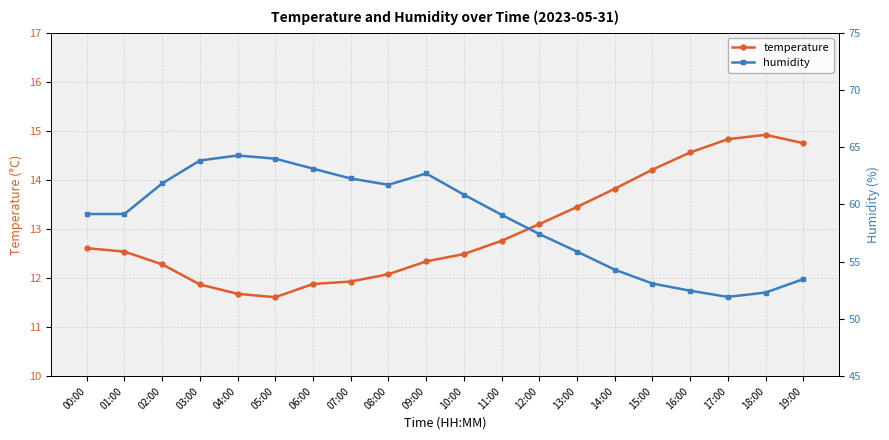

True or false: temperature and humidity intersect in this chart.

False